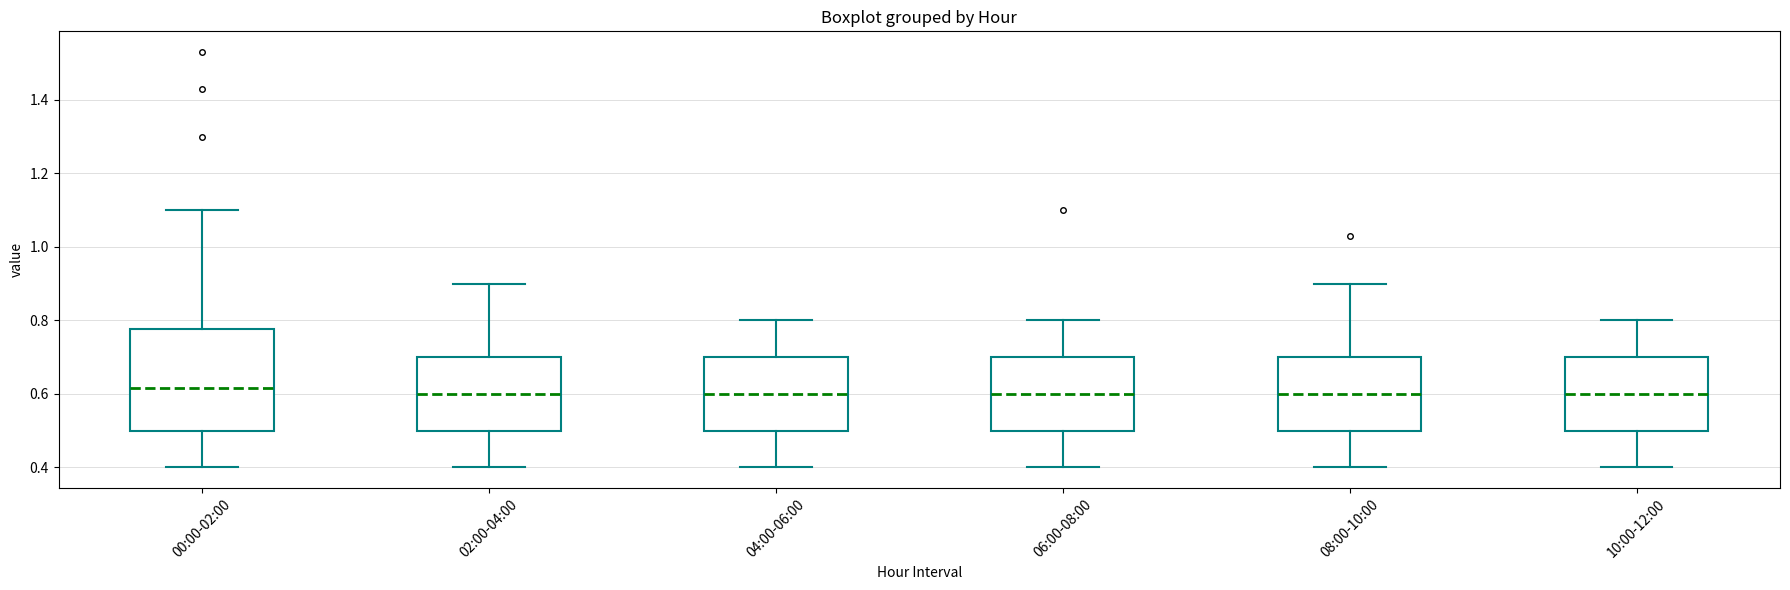

Comparing the boxes themselves (not the whiskers), which one is the tallest?

00:00-02:00